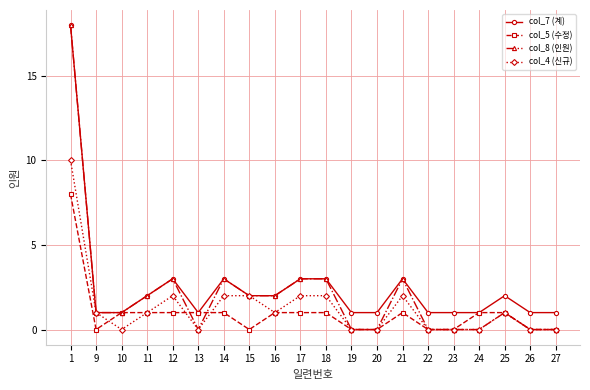

At which label does col_7 (계) reach its peak?

1